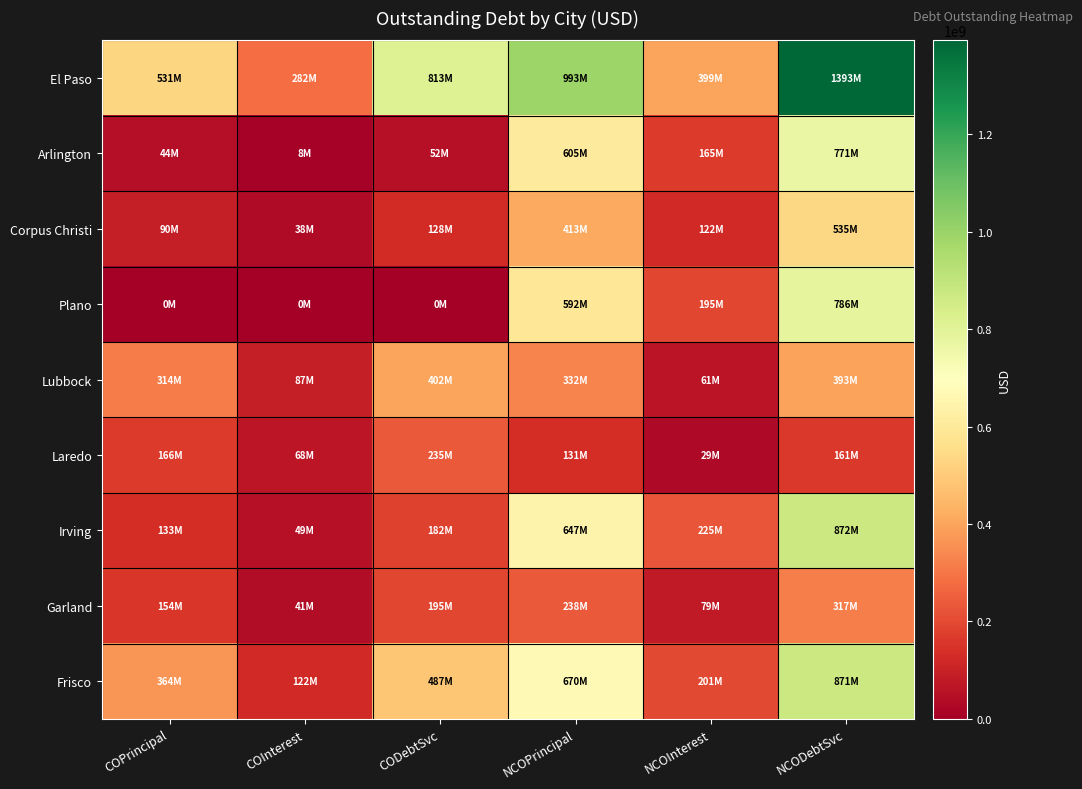

Reading left to right, transcribe all the data shown in this chart.

El Paso: COPrincipal=531065000.0	COInterest=281633113.2	CODebtSvc=812698113.2	NCOPrincipal=993120000.0	NCOInterest=399399567.8	NCODebtSvc=1392519567.8
Arlington: COPrincipal=44430000.0	COInterest=7526232.5	CODebtSvc=51956232.5	NCOPrincipal=605415000.0	NCOInterest=165436542.5	NCODebtSvc=770851542.5
Corpus Christi: COPrincipal=89945000.0	COInterest=38008370.5	CODebtSvc=127953370.5	NCOPrincipal=413095000.0	NCOInterest=122335882.1	NCODebtSvc=535430882.1
Plano: COPrincipal=0.0	COInterest=0.0	CODebtSvc=0.0	NCOPrincipal=591760000.0	NCOInterest=194728874.9	NCODebtSvc=786488874.9
Lubbock: COPrincipal=314480000.0	COInterest=87418225.8	CODebtSvc=401898225.8	NCOPrincipal=331745000.0	NCOInterest=61383416.7	NCODebtSvc=393128416.7
Laredo: COPrincipal=166260000.0	COInterest=68410849.8	CODebtSvc=234670849.8	NCOPrincipal=131440000.0	NCOInterest=29141255.8	NCODebtSvc=160581255.8
Irving: COPrincipal=133120000.0	COInterest=49347661.5	CODebtSvc=182467661.5	NCOPrincipal=647175000.0	NCOInterest=224847026.7	NCODebtSvc=872022026.7
Garland: COPrincipal=153565000.0	COInterest=41101437.7	CODebtSvc=194666437.7	NCOPrincipal=237755000.0	NCOInterest=78954697.1	NCODebtSvc=316709697.1
Frisco: COPrincipal=364455000.0	COInterest=122108024.1	CODebtSvc=486563024.1	NCOPrincipal=670400000.0	NCOInterest=201036056.8	NCODebtSvc=871436056.8